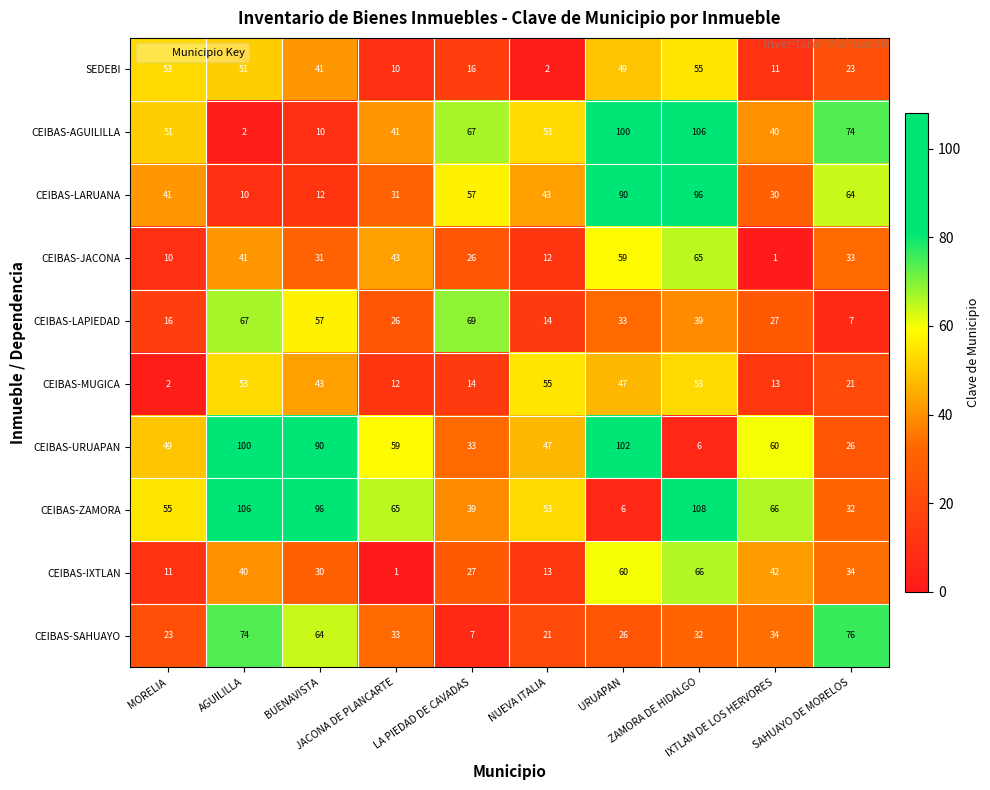

What is the difference between the highest and lowest values at IXTLAN DE LOS HERVORES?

65